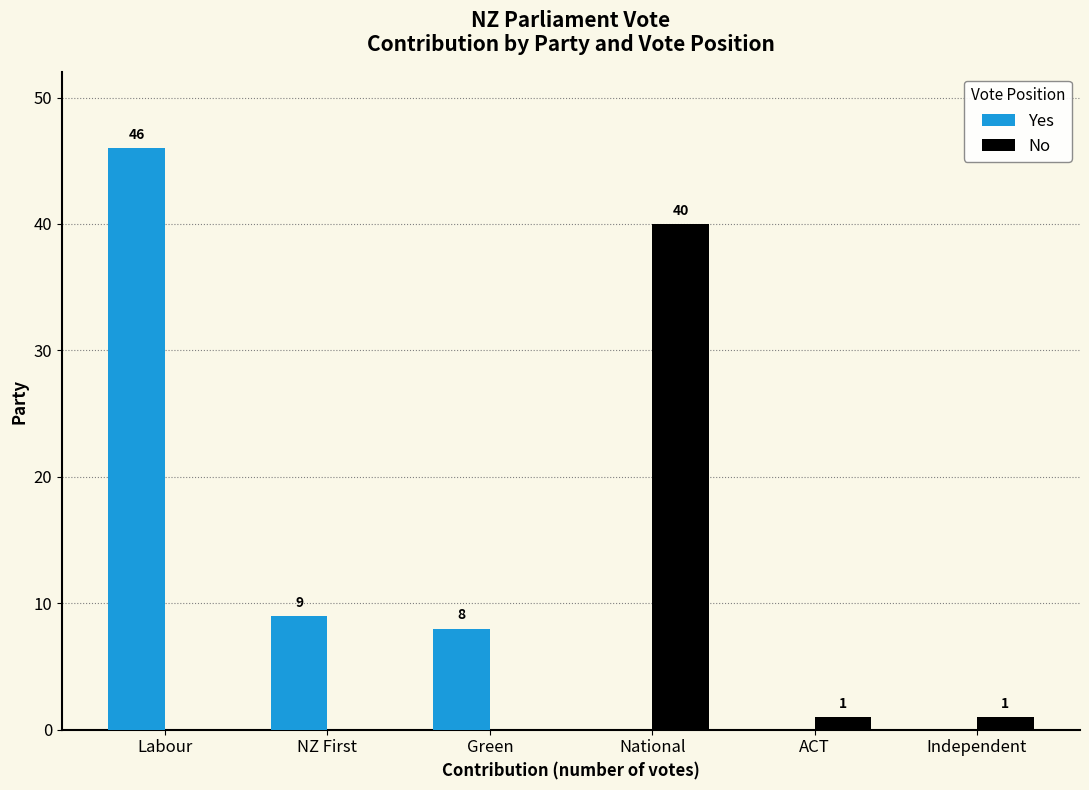

How many series are shown in this chart?

2